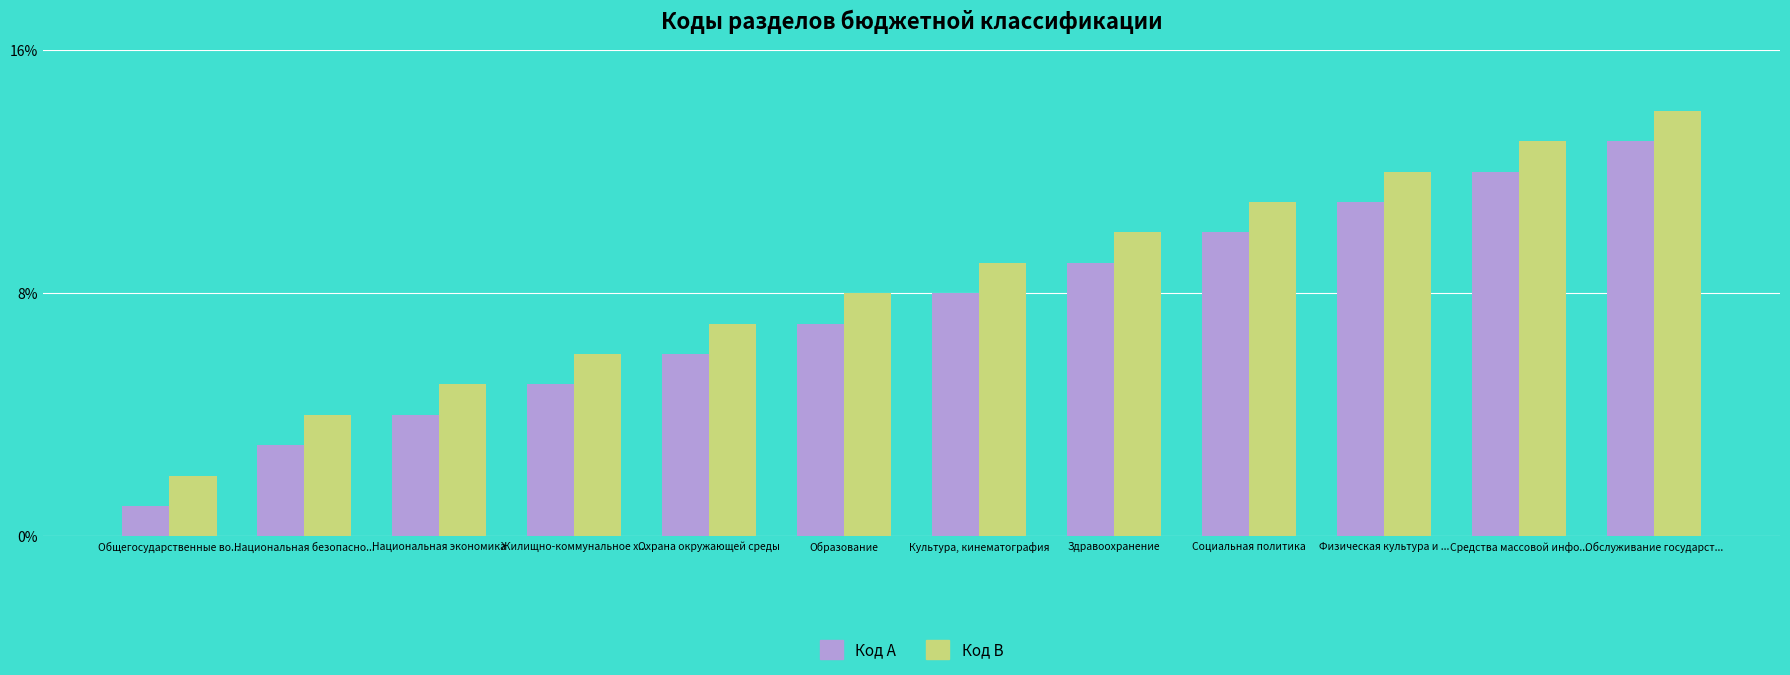

Is it true that Код A equals 20 at Обслуживание государст...?

False